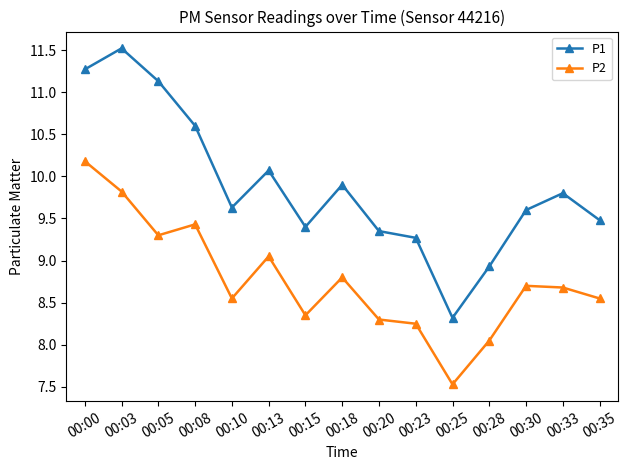

What is the sum of the P1 values at 00:08 and 00:28?

19.5